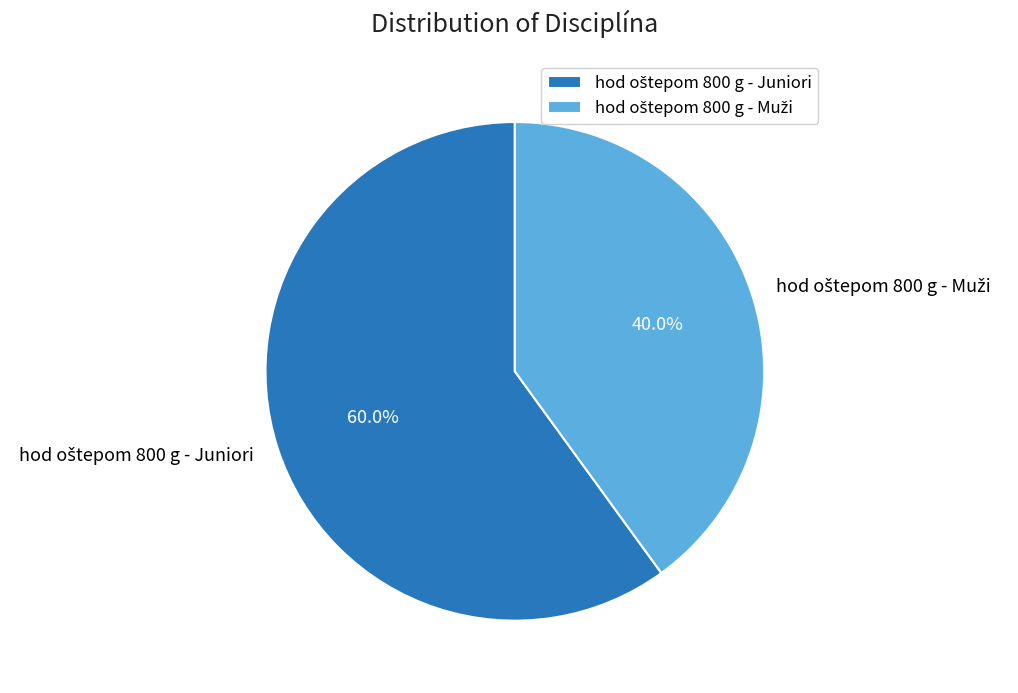

Is there any slice that represents more than half of the pie?

Yes